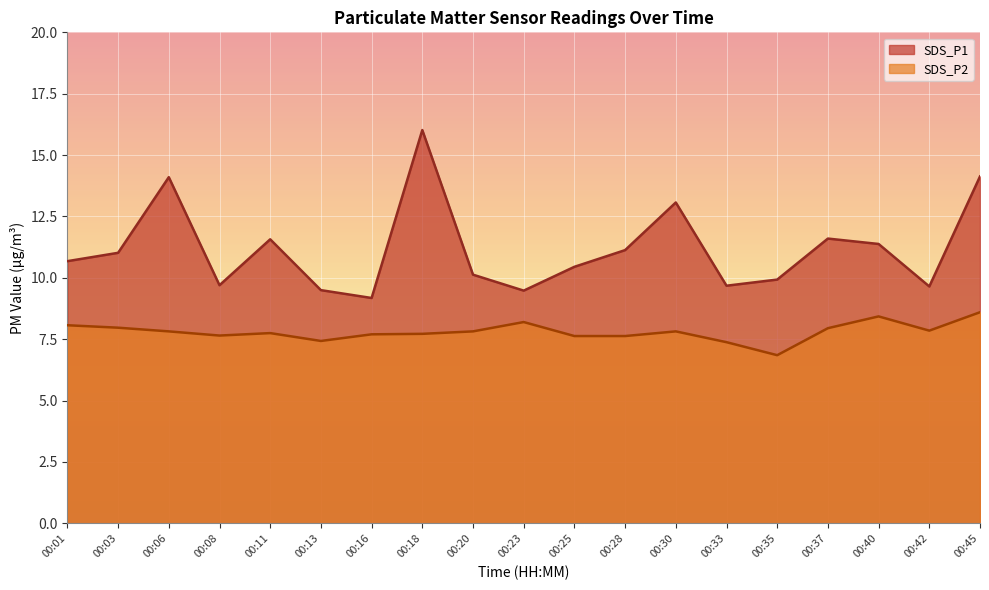

What is the maximum value shown in the chart?

16.0